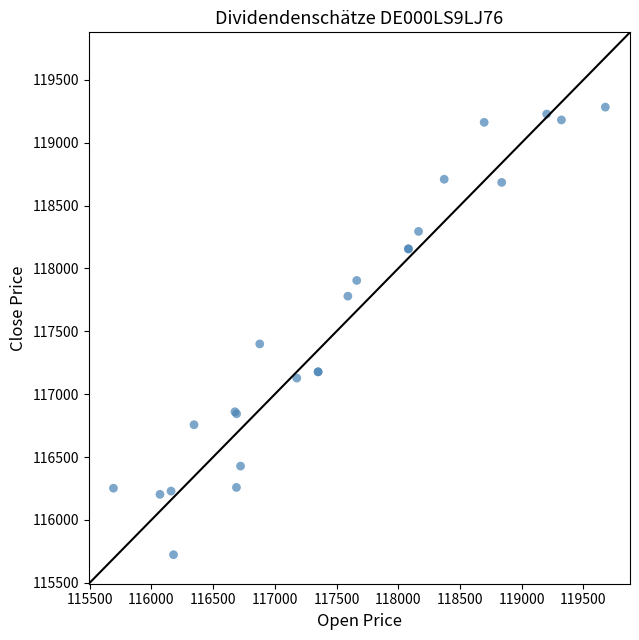

What Y value in the scatter plot is closest to 117503?

117400